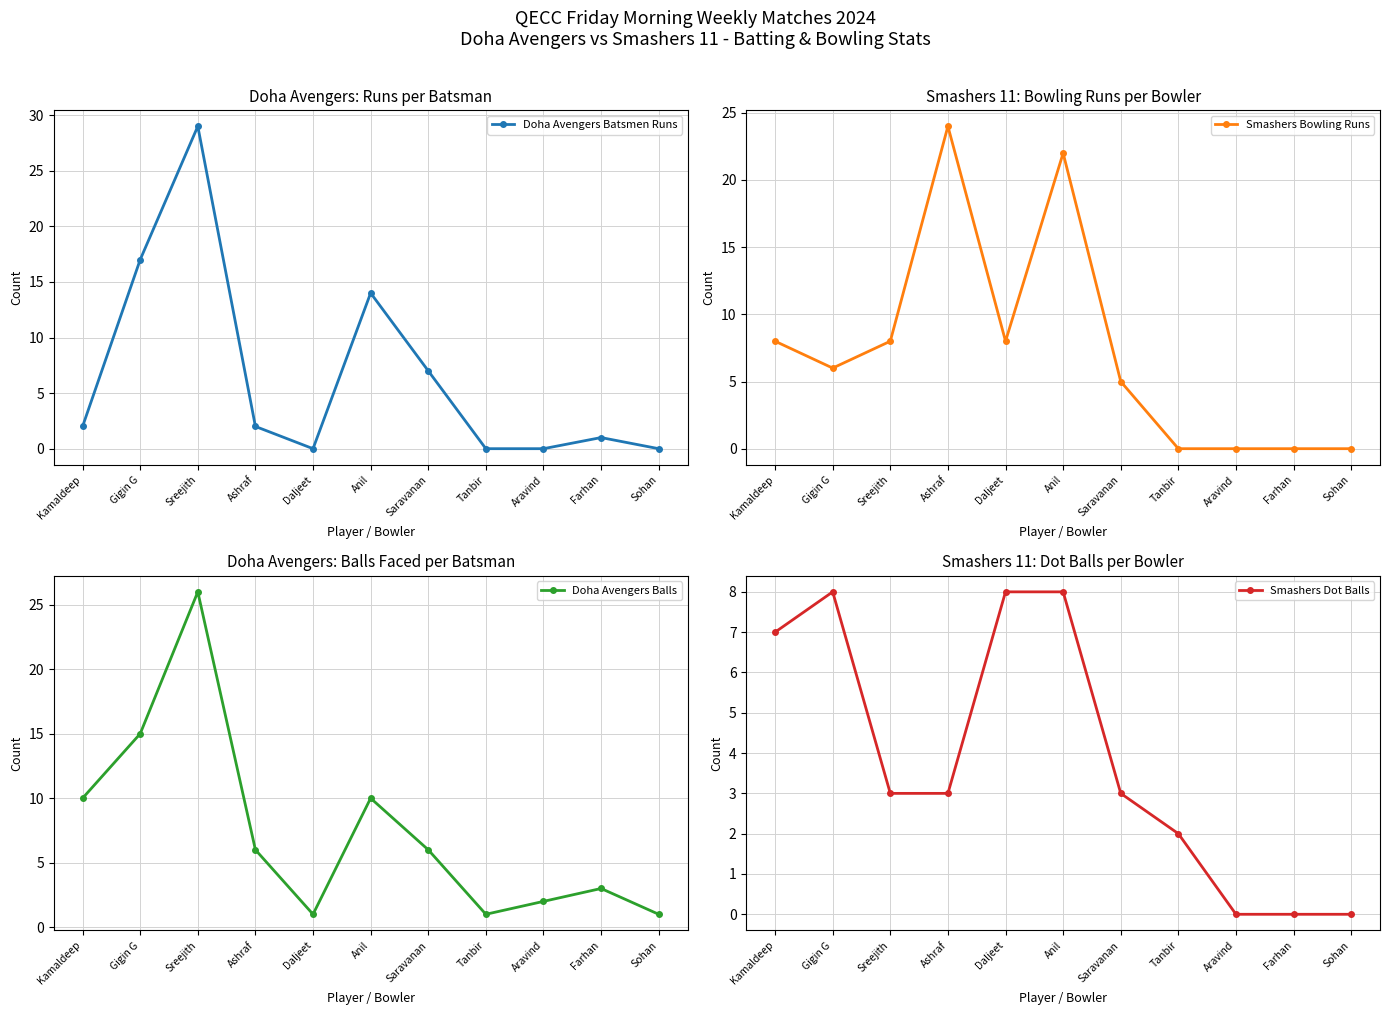

What is the difference between the maximum and minimum values in the Smashers Bowling Runs series?

24